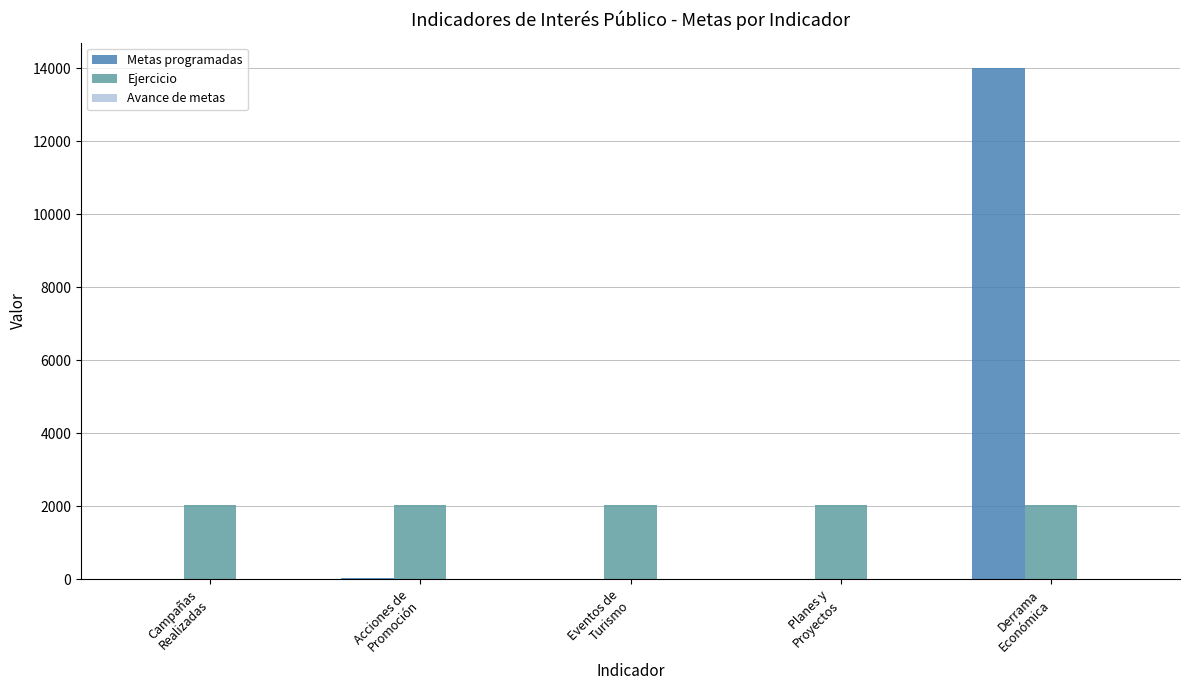

What is the maximum value shown in the chart?

13999